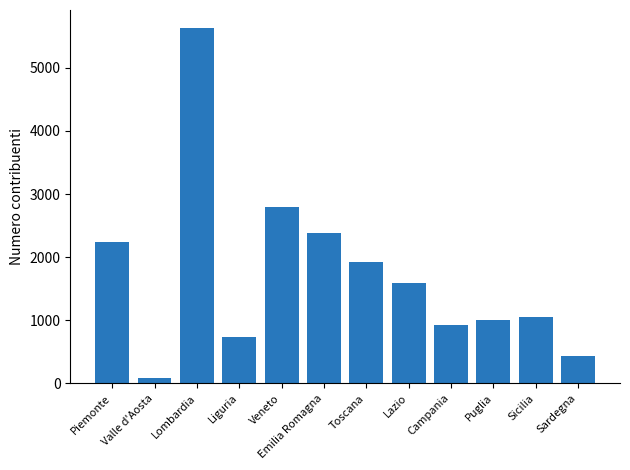

Is it true that the value at Lombardia is 5634?

True